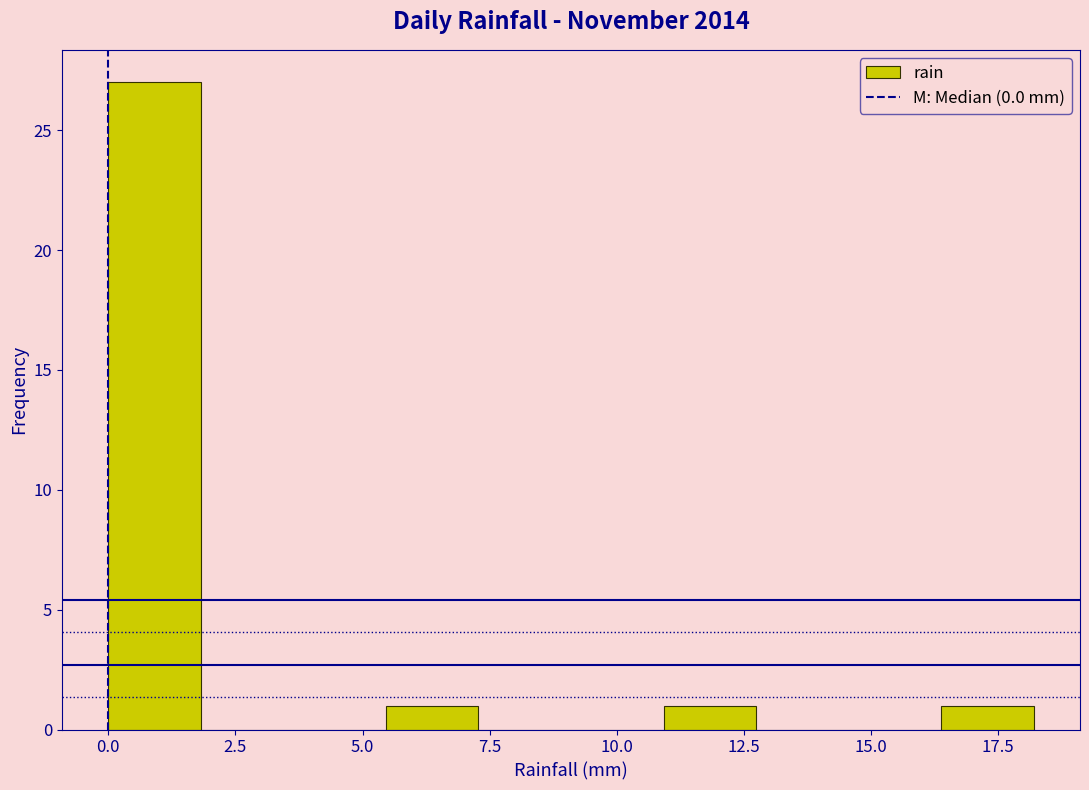

Around what value on the x-axis is the tallest bar? Give the approximate position of its centre, as read against the axis.

1.0